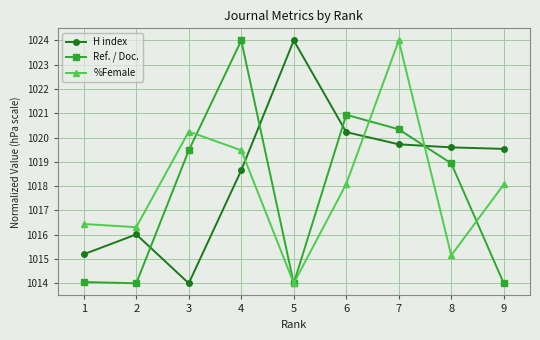

Is it true that %Female equals 1624.8 at 6?

False